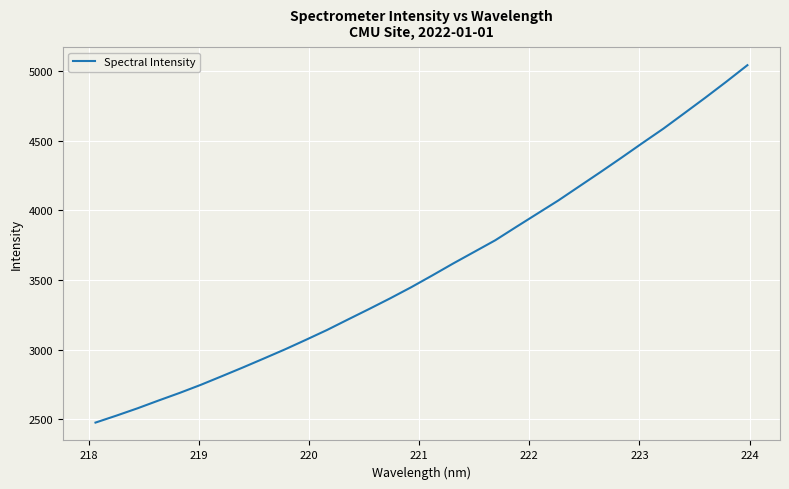

What is the smallest value displayed?

2475.7